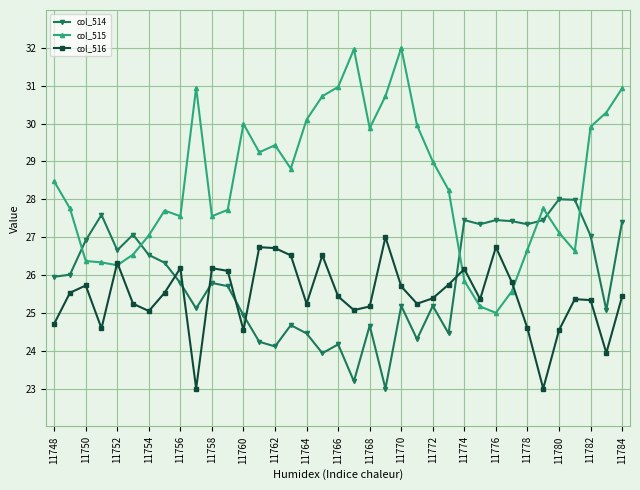

True or false: col_516 has more than 0 interior local peaks.

True